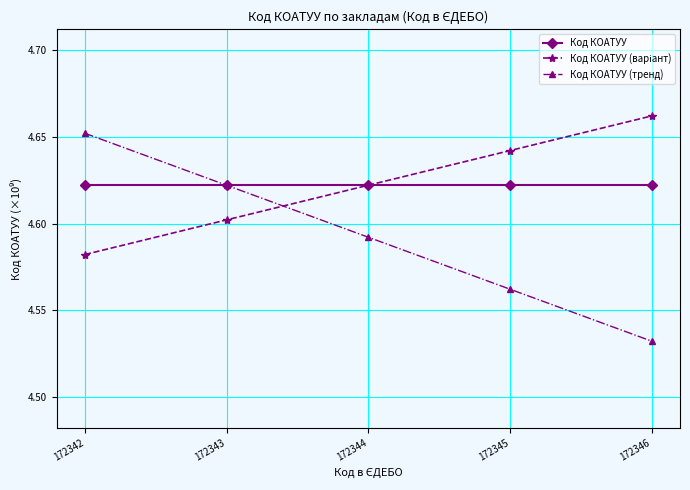

Which label corresponds to the largest value in the chart?

172346